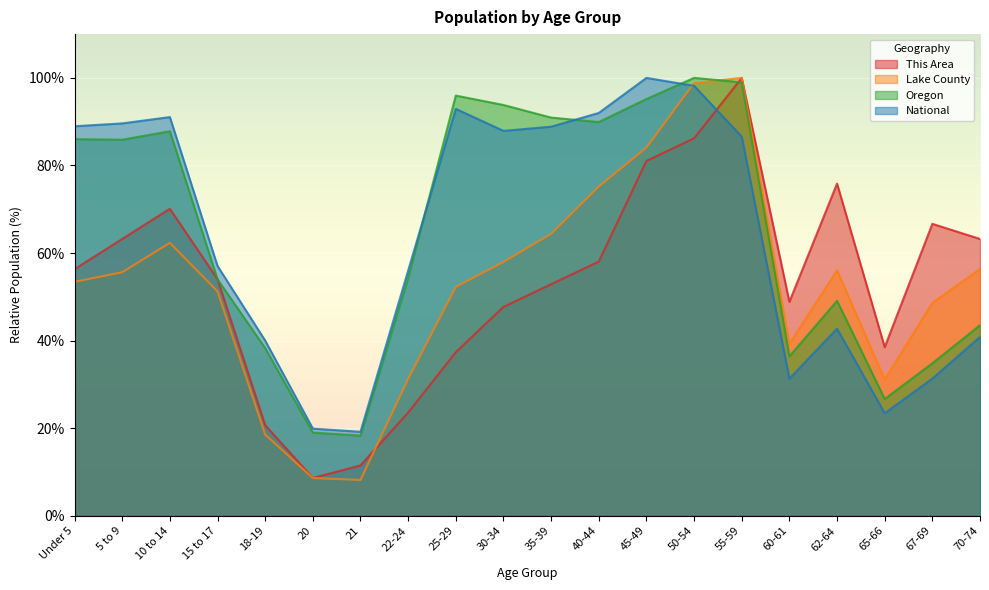

How many interior local valleys does the This Area series have?

3